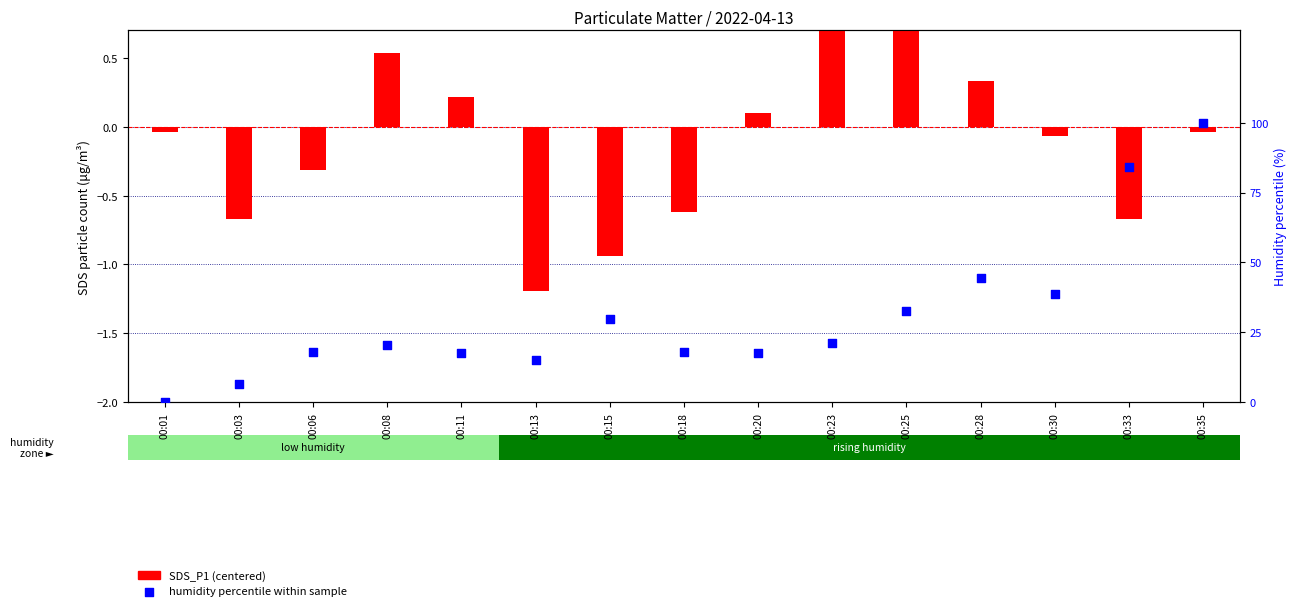

At which category is the sum across all series the highest?

00:35